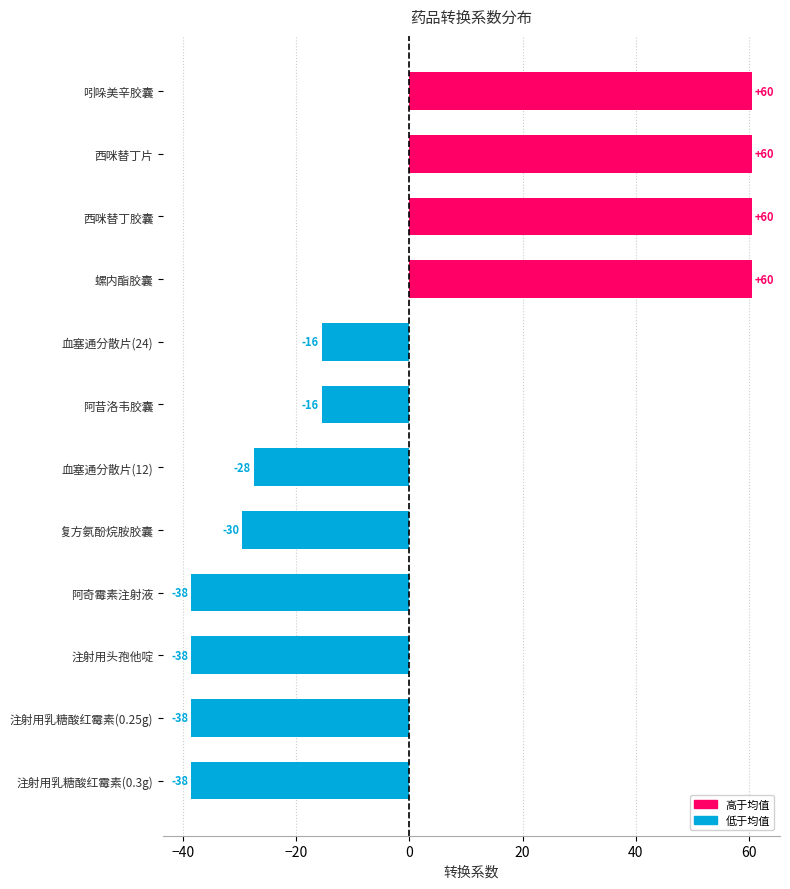

Are the bars horizontal?

Yes